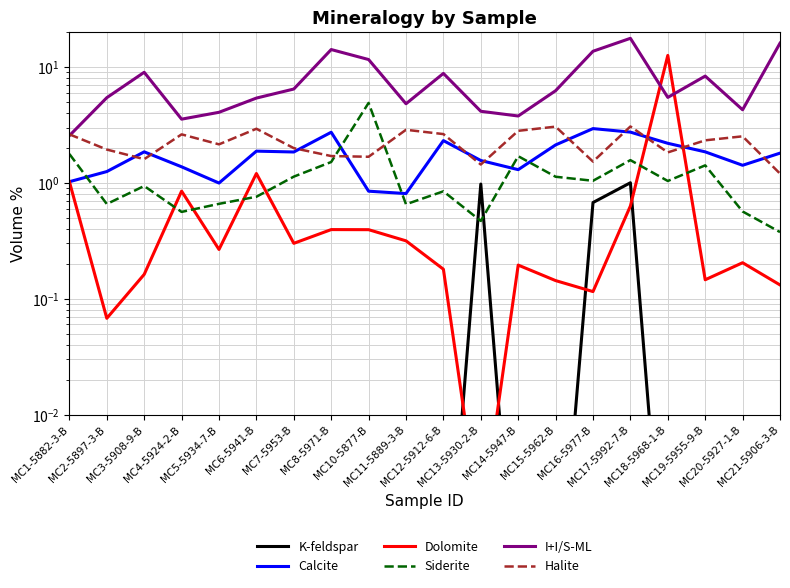

What is the label of the 4th point from the right?

MC18-5968-1-B